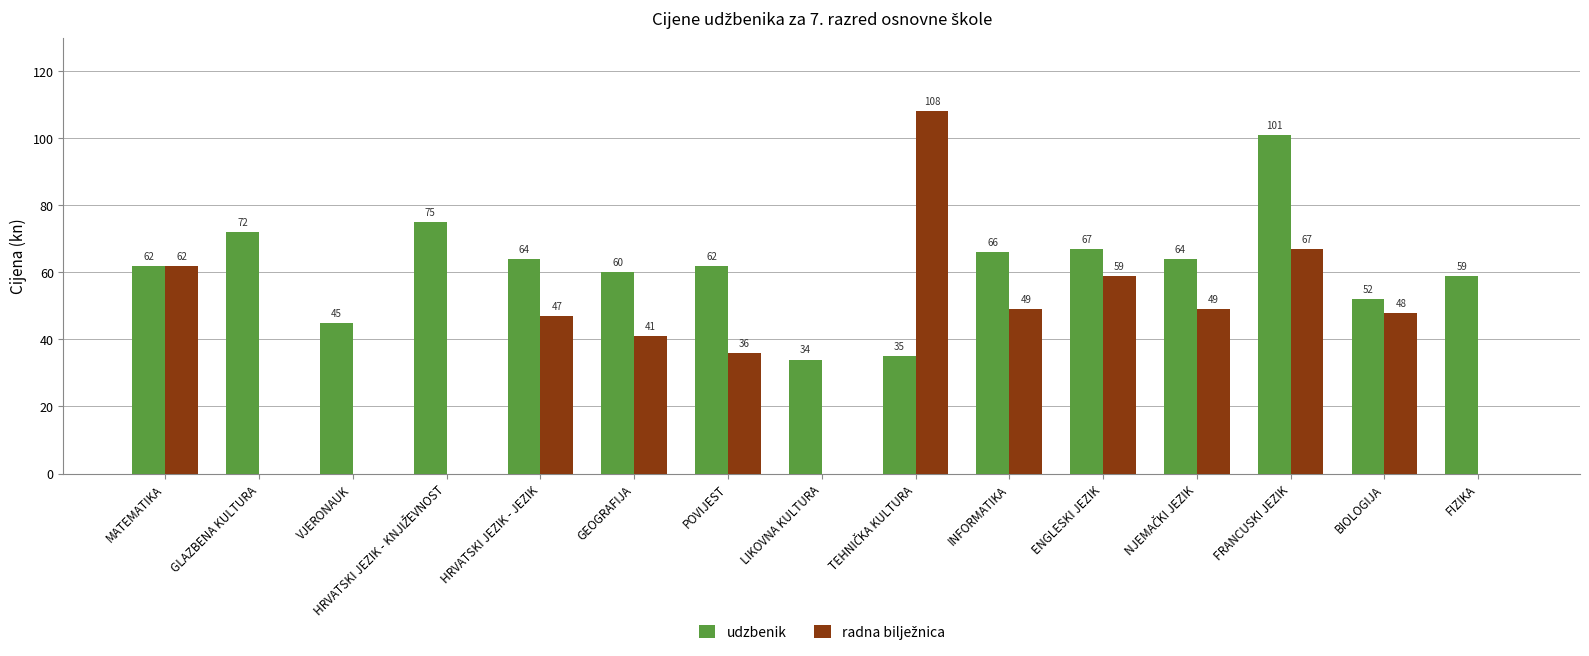

The value of udzbenik at VJERONAUK is 67. True or false?

False